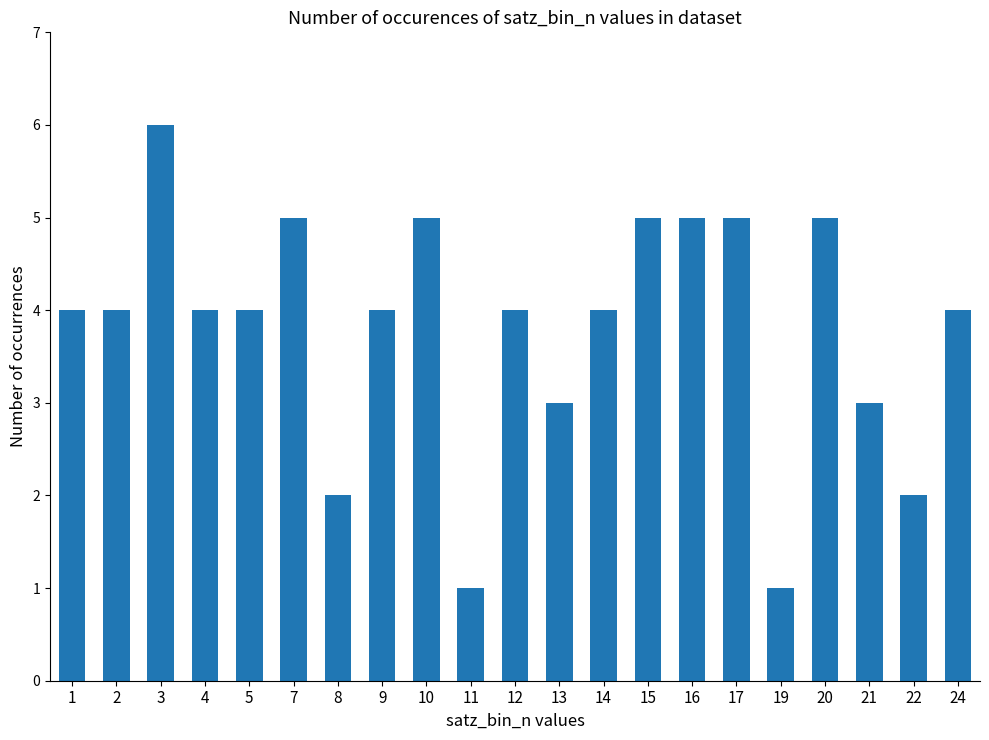

How many bars are there in total?

21